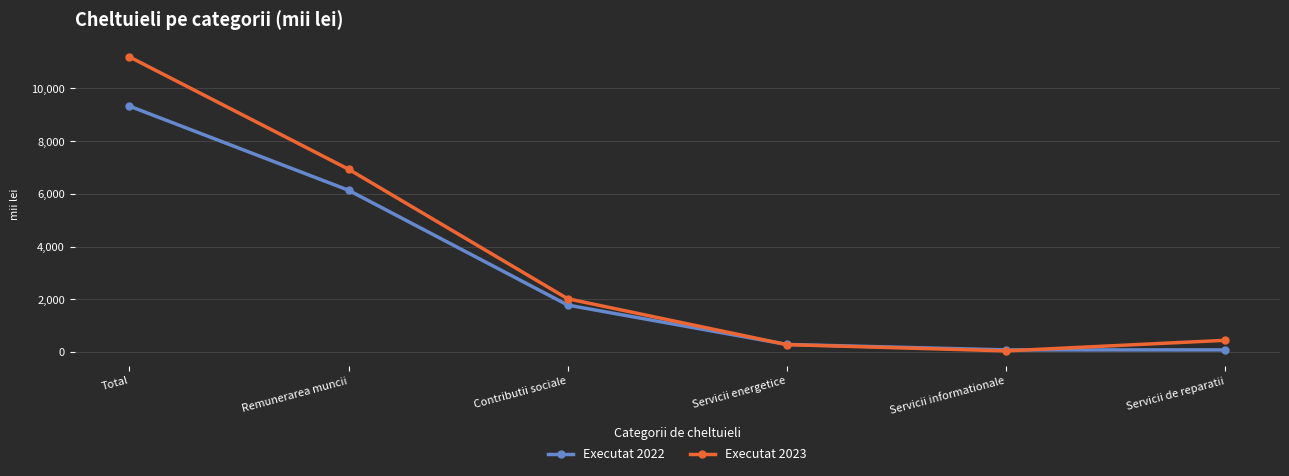

The Executat 2023 series shows 41.5 at Servicii informationale. True or false?

True